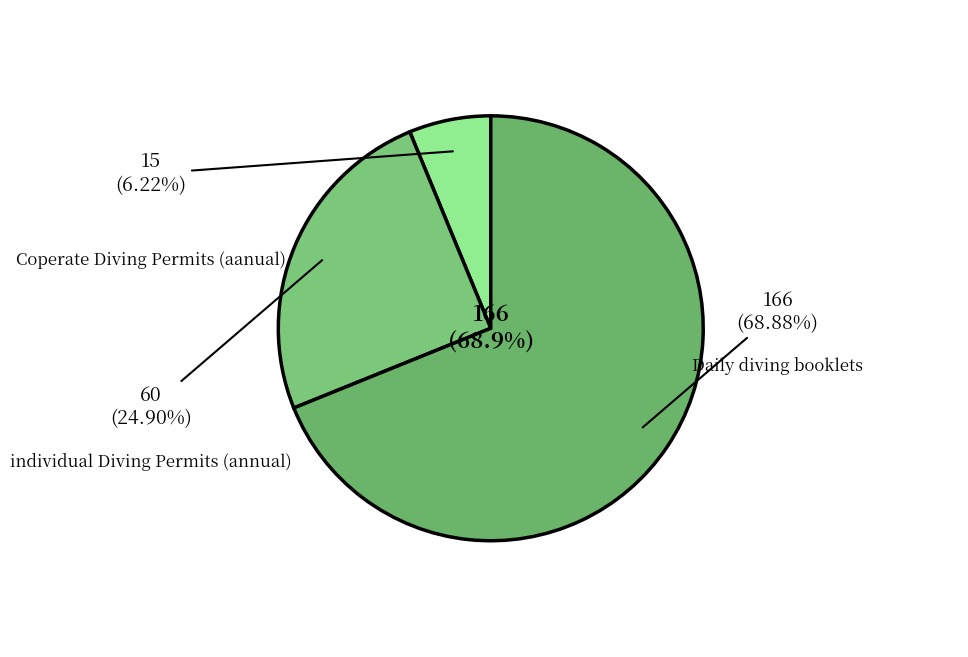

Which category has the smallest portion of the pie?

Coperate Diving Permits (aanual)